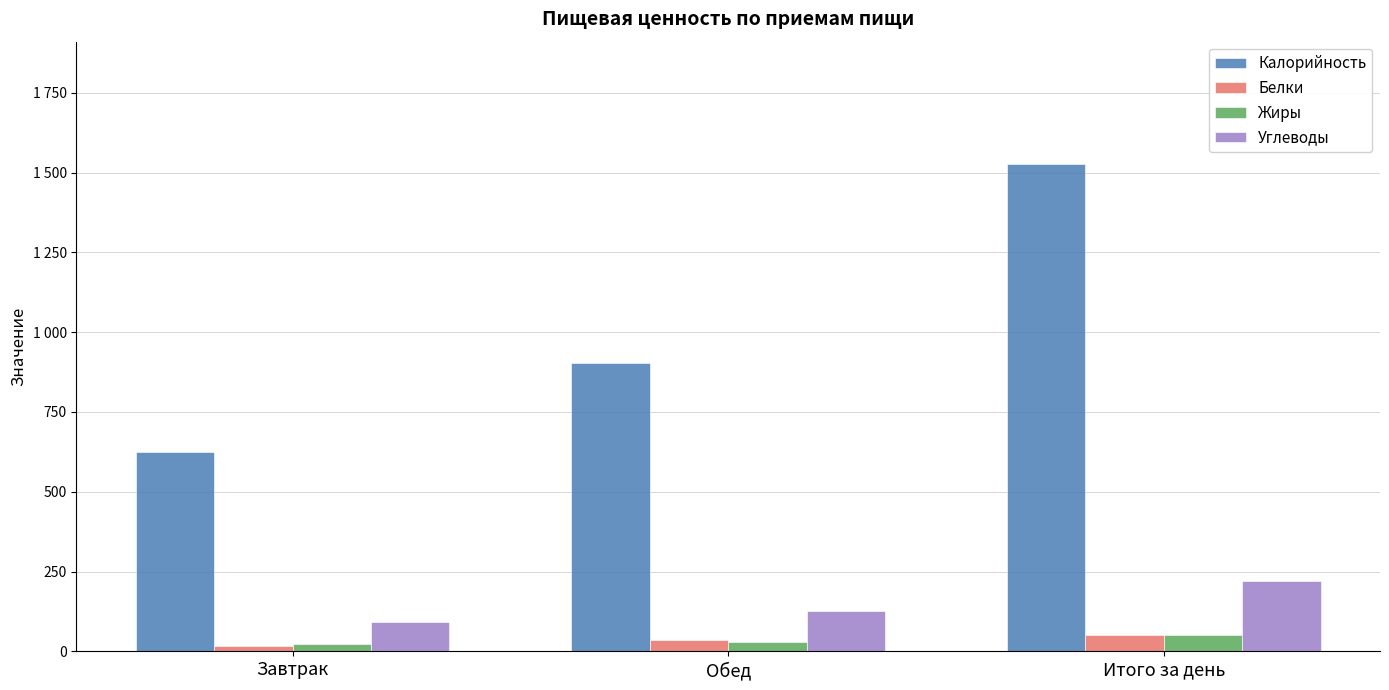

Are the bars grouped side by side (vs. stacked)?

Yes